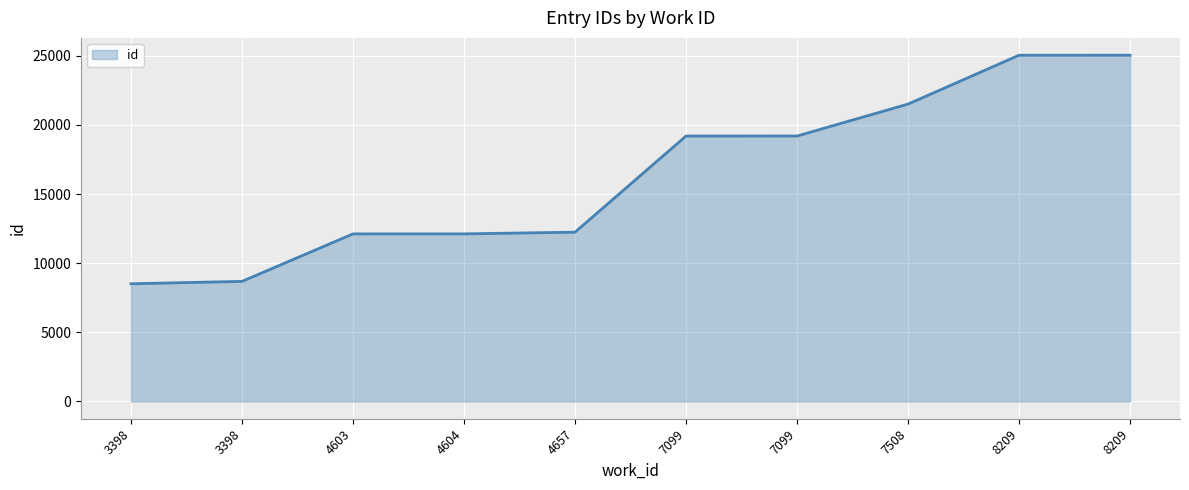

At which label does the data first exceed 19201?

7099